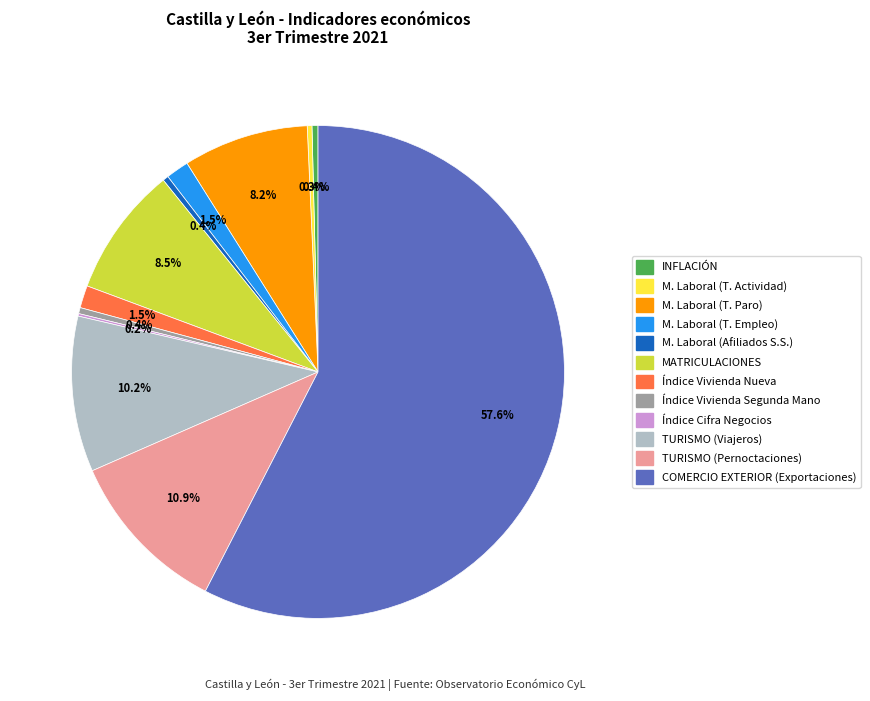

Is COMERCIO EXTERIOR (Exportaciones) the majority of the pie?

Yes